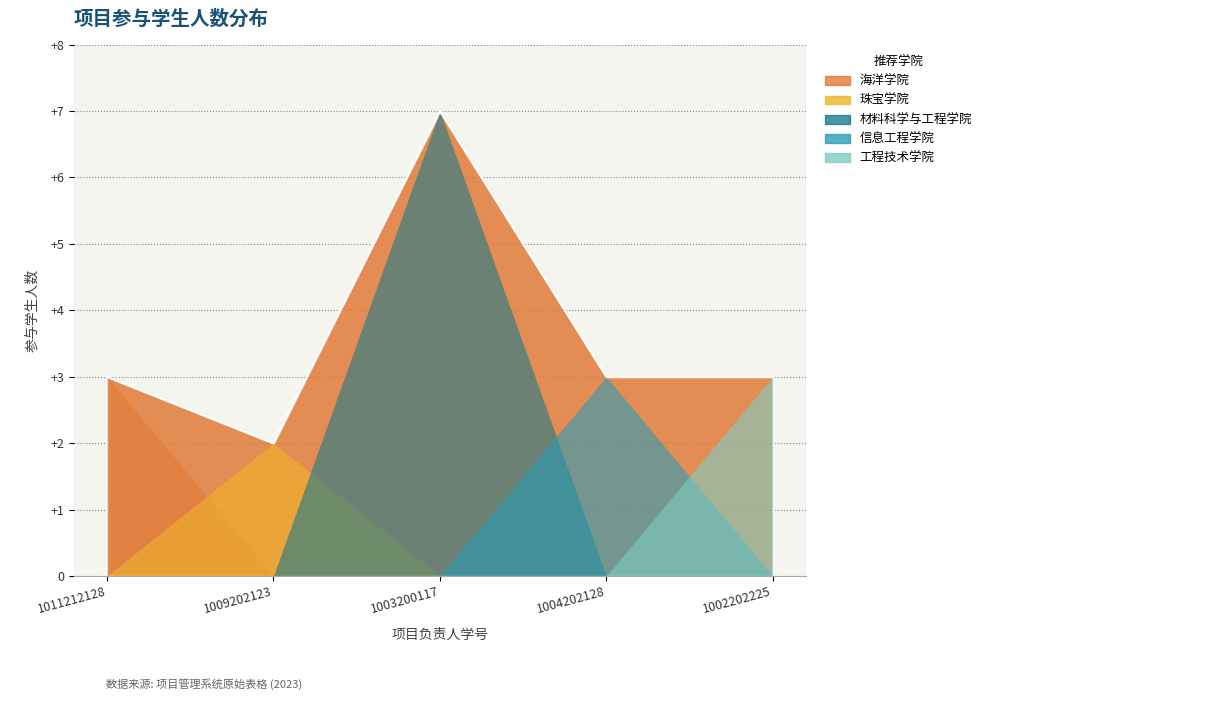

Rank the categories by value from highest to lowest.

1003200117, 1011212128, 1004202128, 1002202225, 1009202123